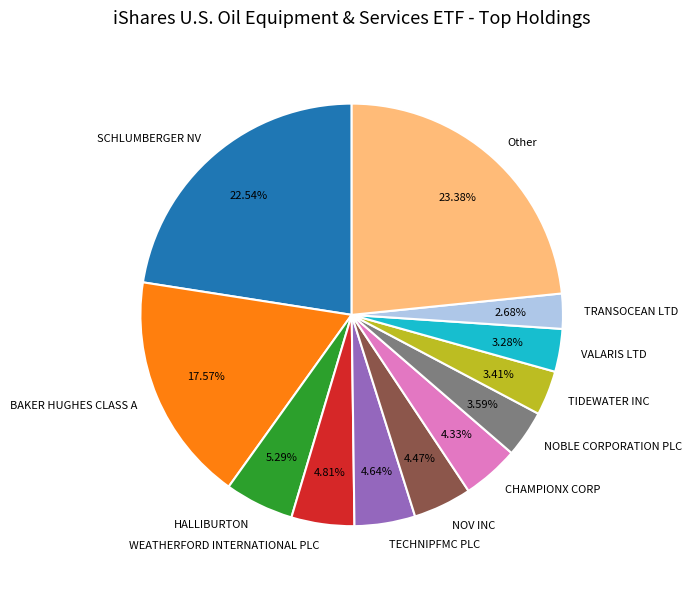

What portion of the pie excludes WEATHERFORD INTERNATIONAL PLC?

95.2%